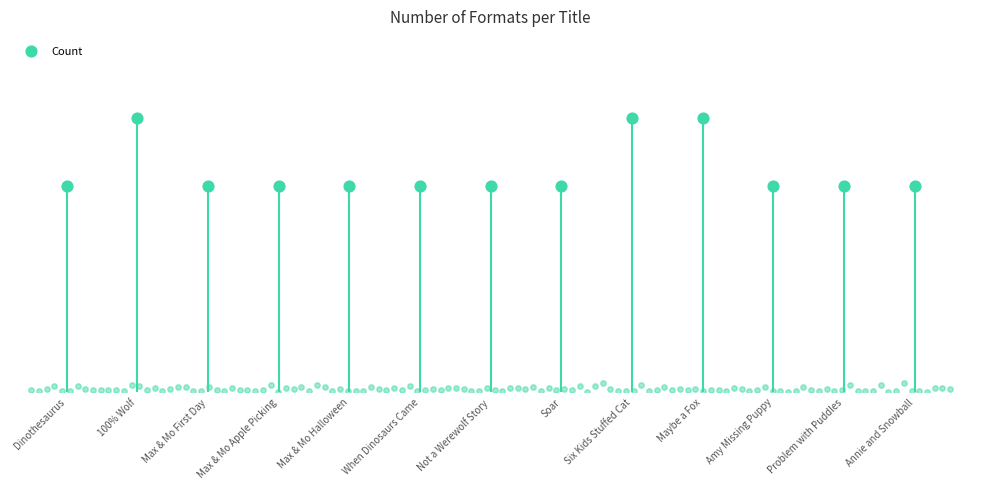

What is the change in value from Dinothesaurus to Maybe a Fox?

+1